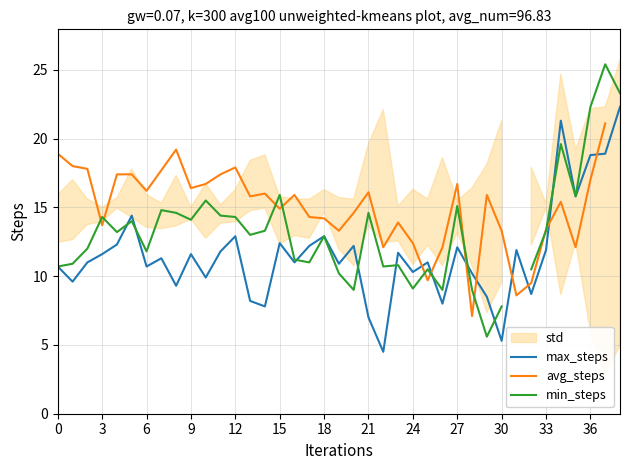

Does the chart display data point markers on the line(s)?

No